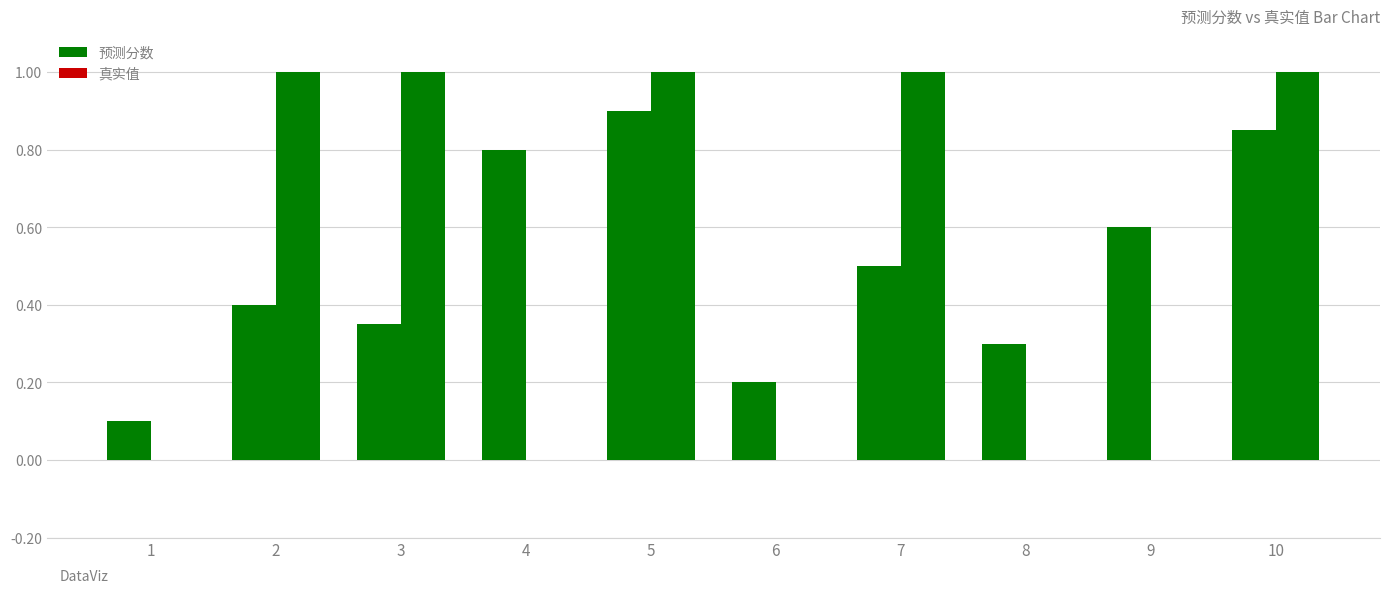

At how many categories does at least one series exceed 0?

10